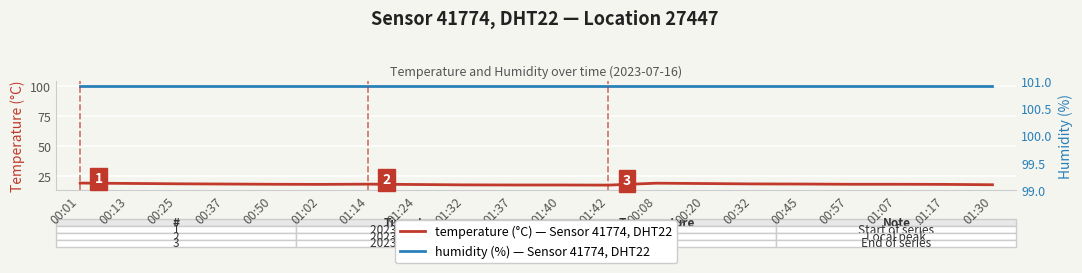

What is the sum of all temperature (°C) — Sensor 41774, DHT22 values?

363.2